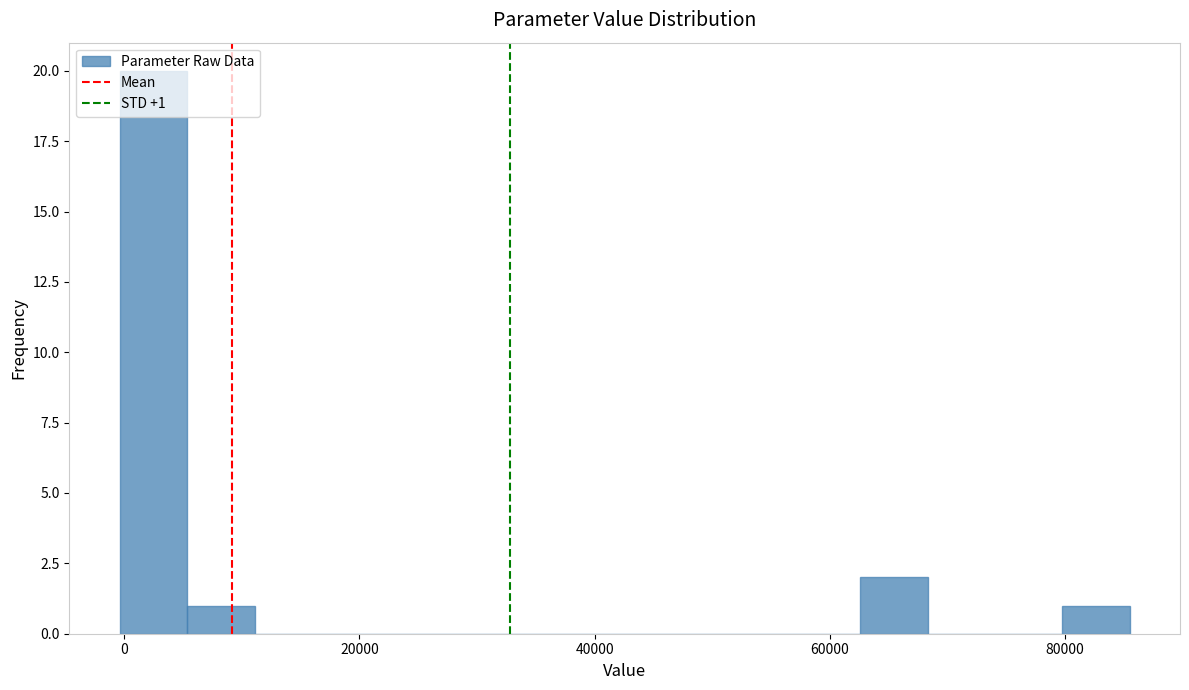

Around what value on the x-axis is the tallest bar? Give the approximate position of its centre, as read against the axis.

2000